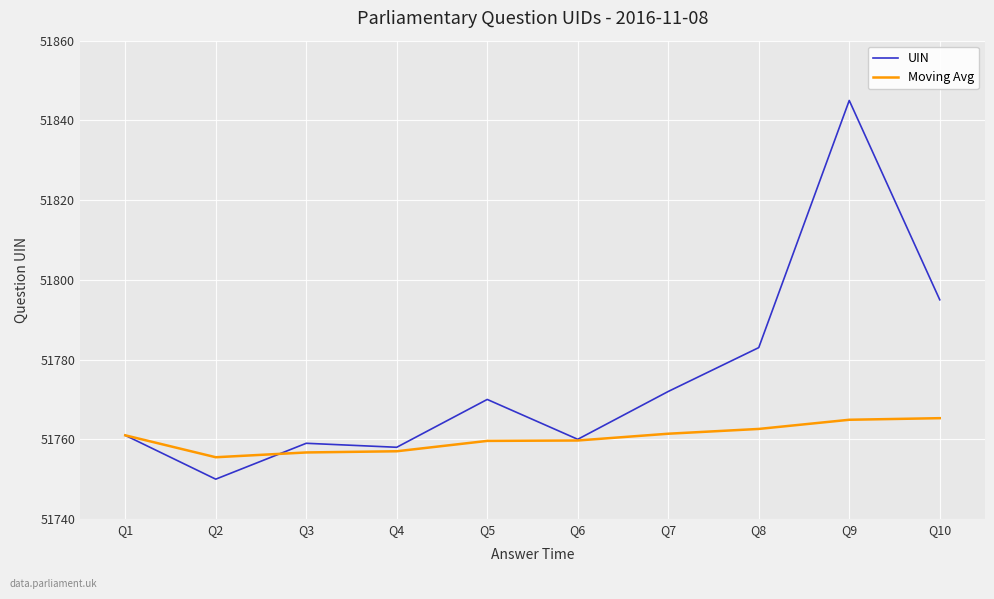

Where is the first local minimum for UIN?

Q2